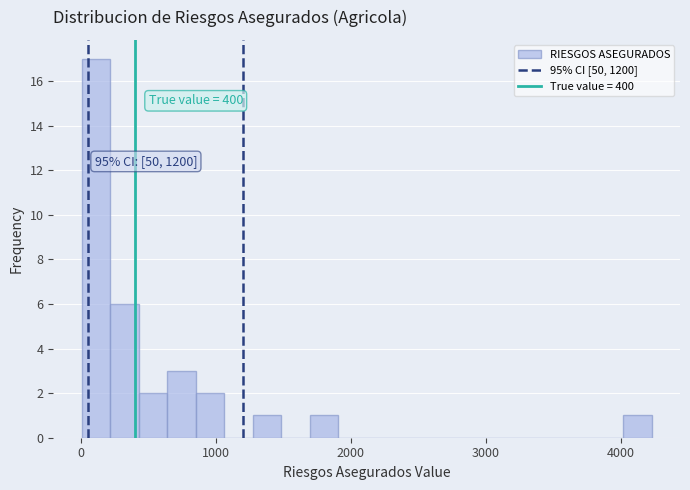

Around what value on the x-axis is the tallest bar? Give the approximate position of its centre, as read against the axis.

100